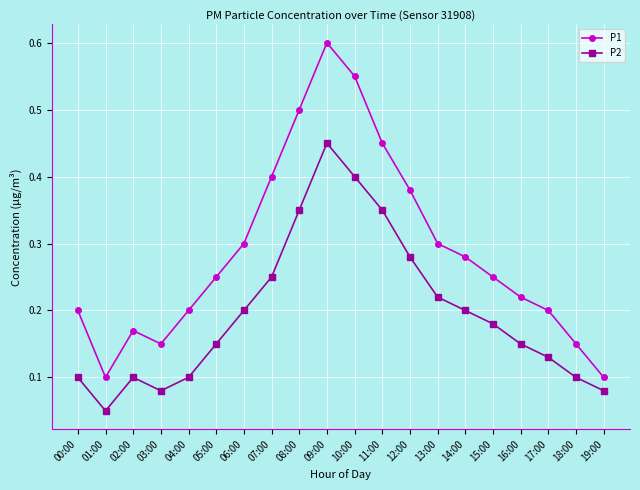

Which label corresponds to the smallest value in the chart?

01:00